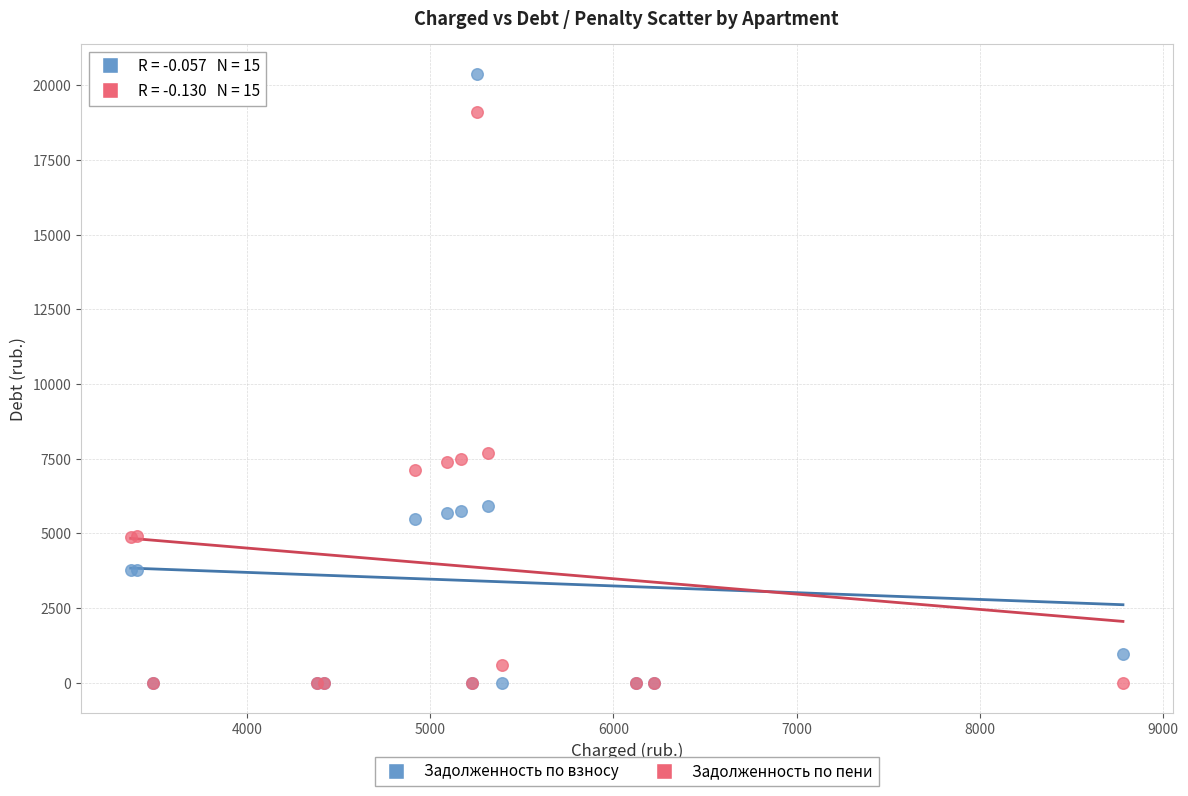

What are all the series names shown in the legend?

Задолженность по взносу, Задолженность по пени